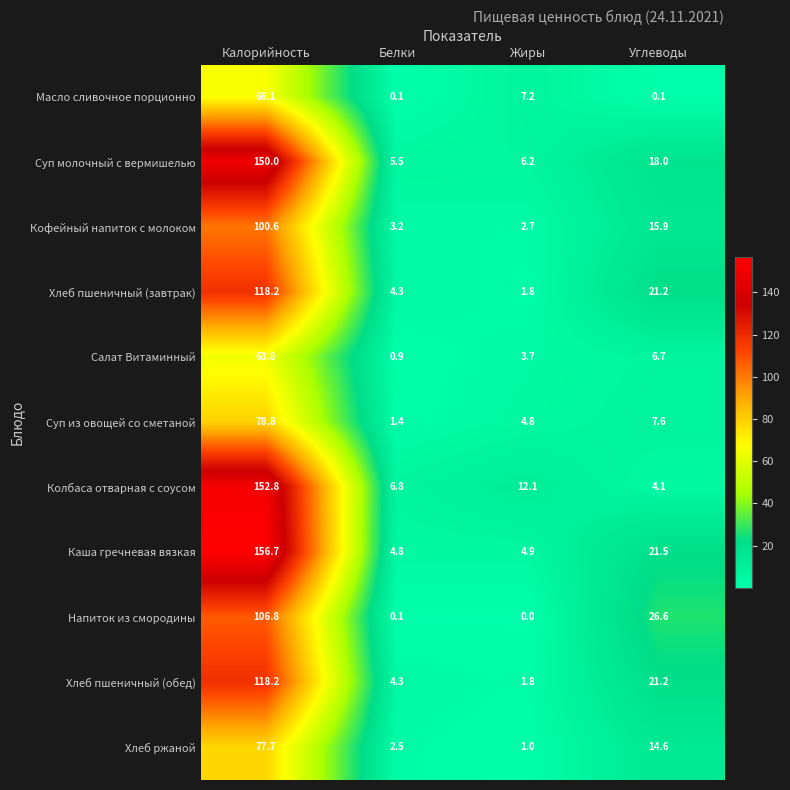

At which category is the sum across all series the highest?

Калорийность